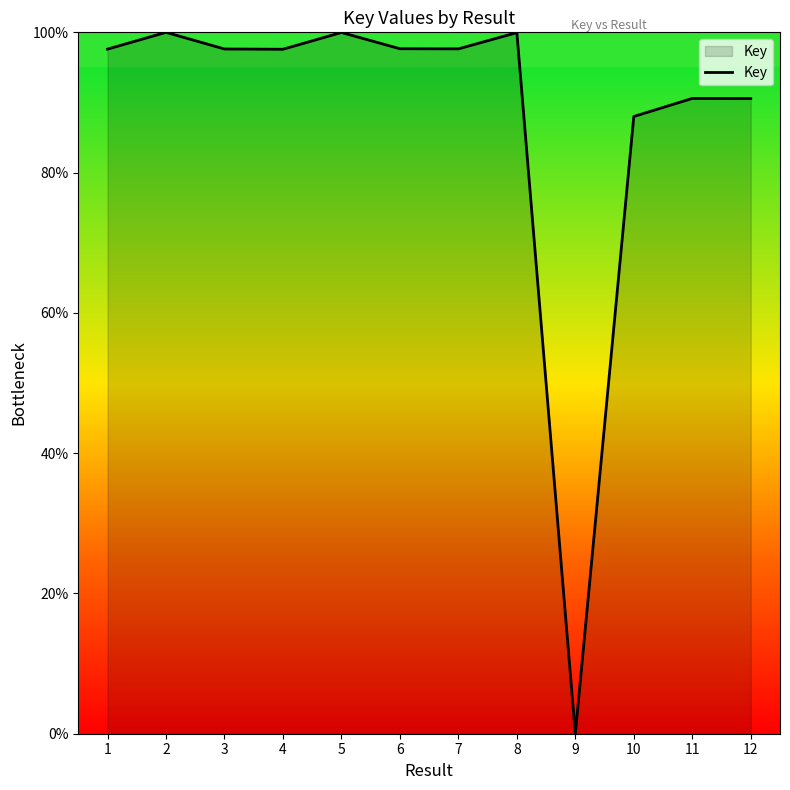

What is the difference between the values at 10 and 3?

9.6